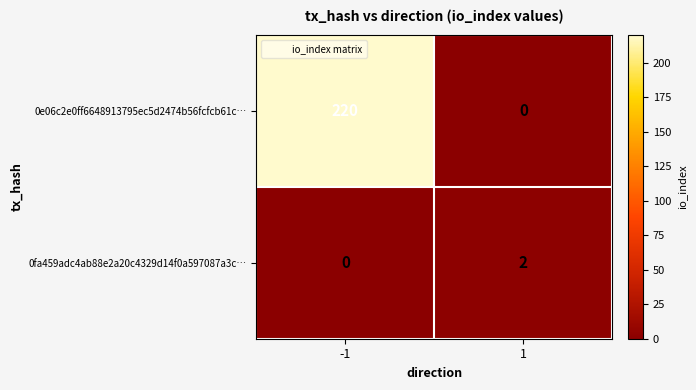

Is it true that 0e06c2e0ff6648913795ec5d2474b56fcfcb61c… equals 220 at -1?

True